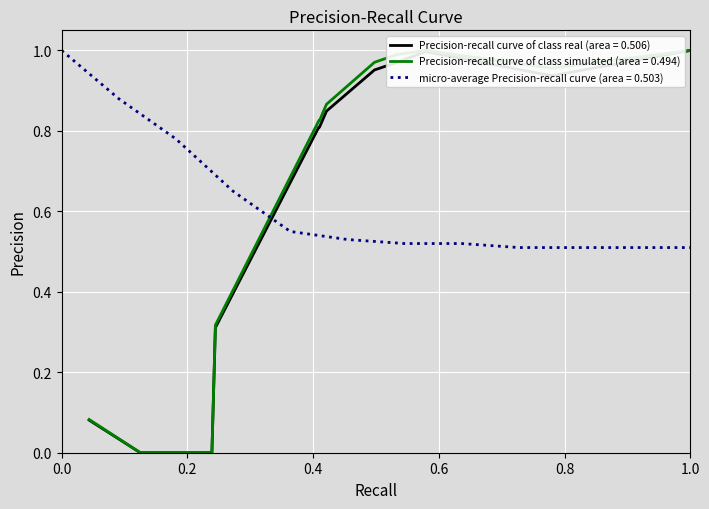

True or false: the data shows 0.6 at 10815.0.

False